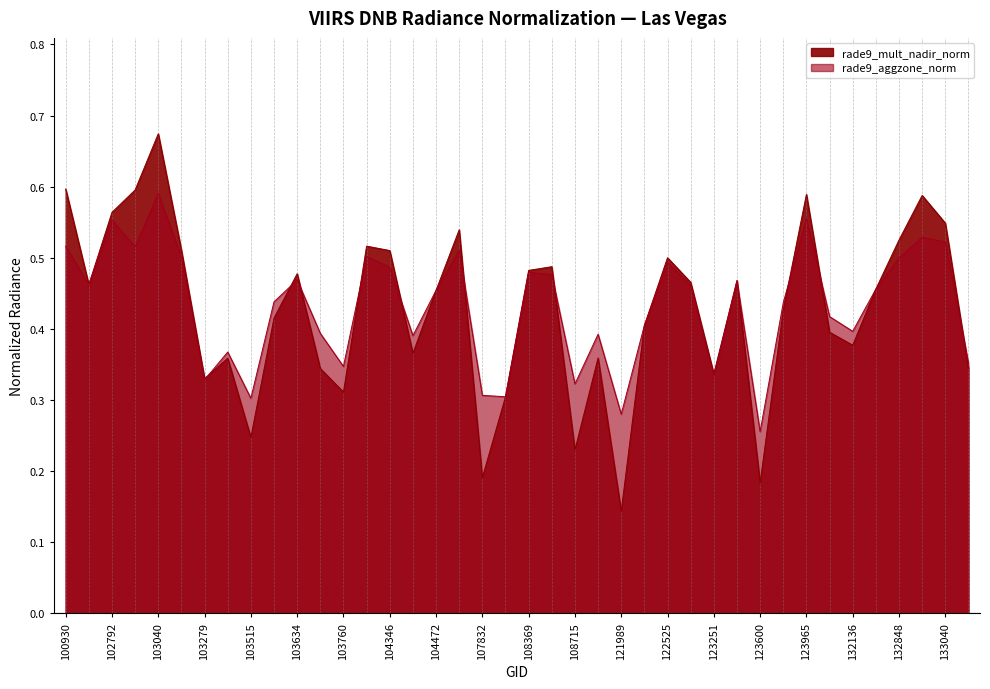

How many times do rade9_mult_nadir_norm and rade9_aggzone_norm cross each other?

12